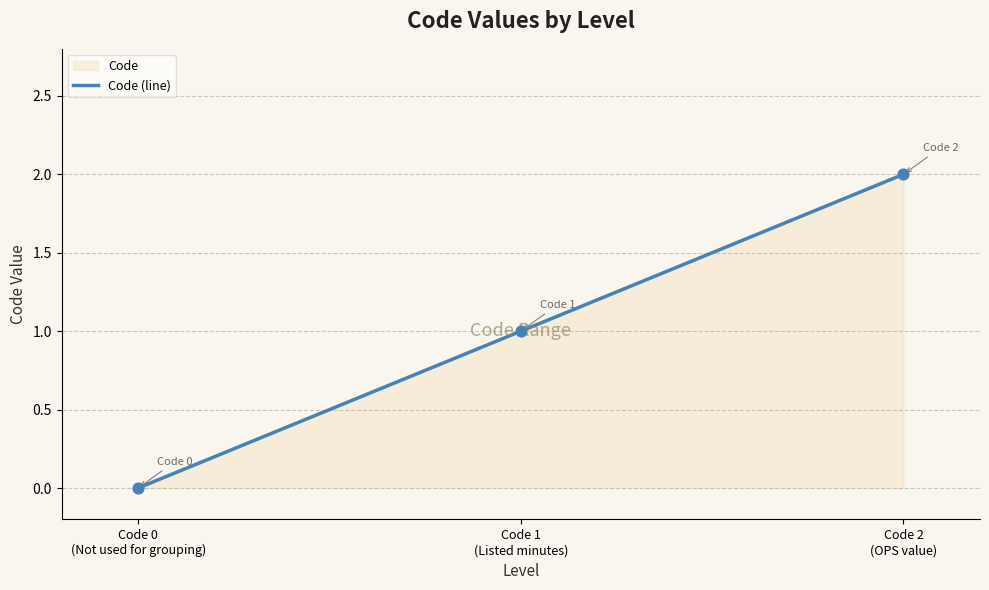

Approximately how many times larger is the value at Code 1 (Listed minutes) compared to Code 2 (OPS value)?

0.5